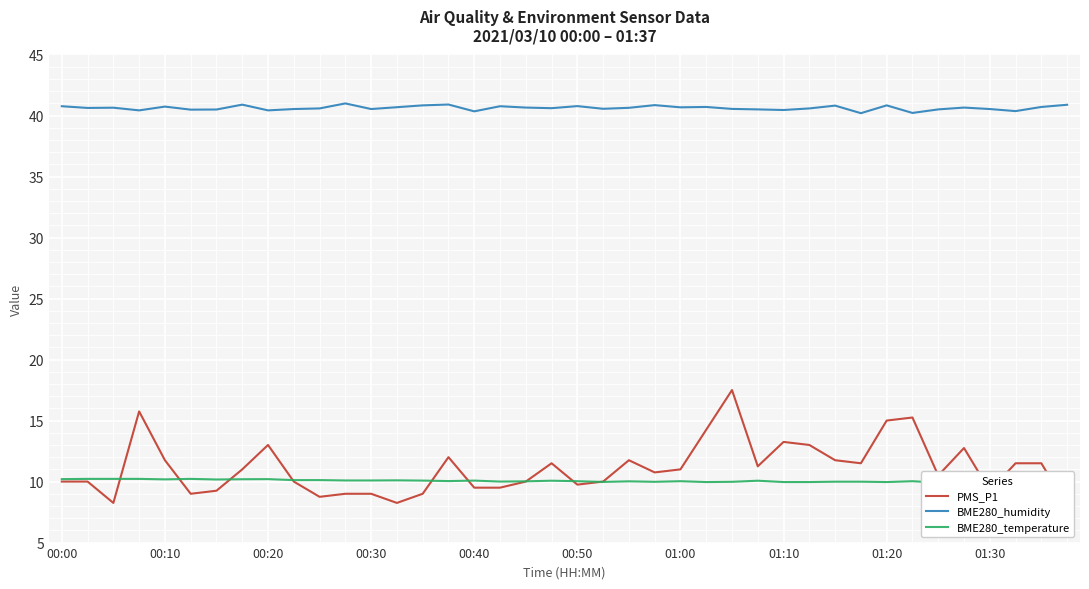

How many data points in PMS_P1 are above 11?

18